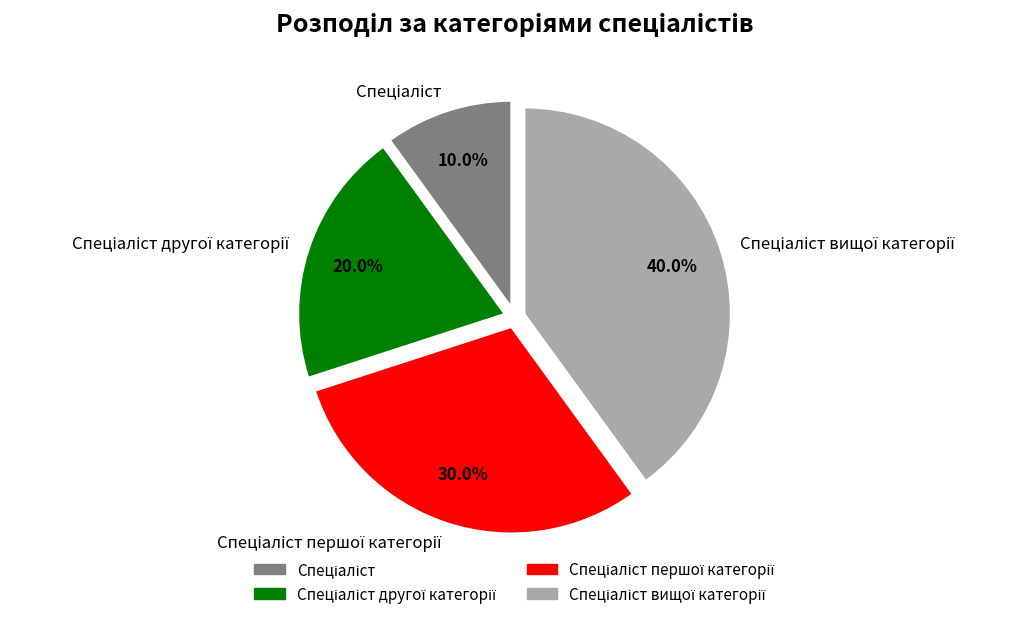

Does any single category account for the majority?

No